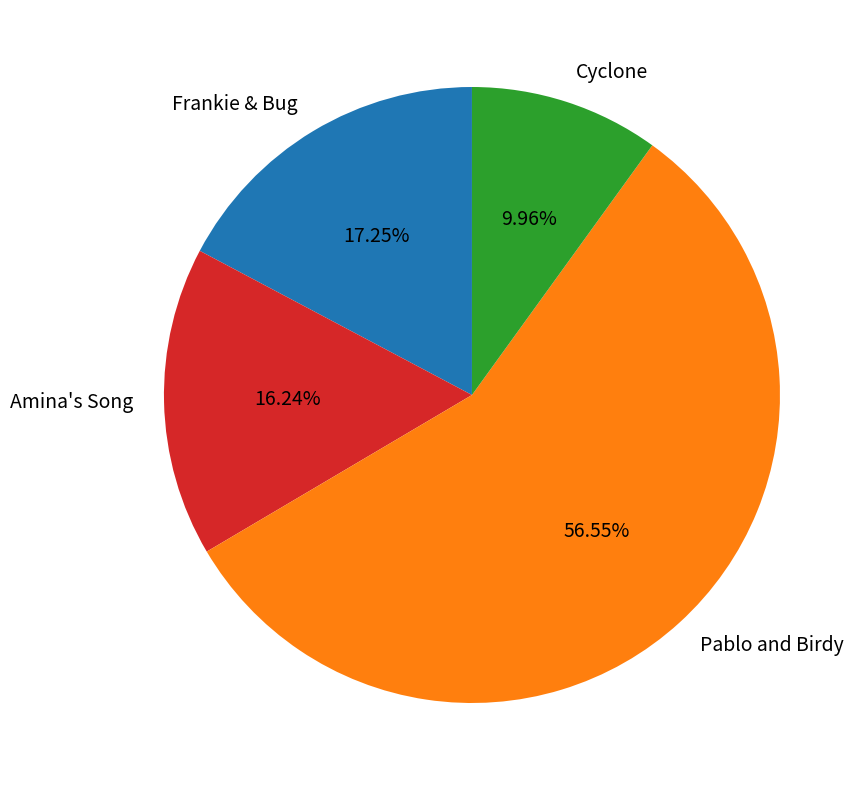

The Pablo and Birdy slice represents 44% of the pie. True or false?

False